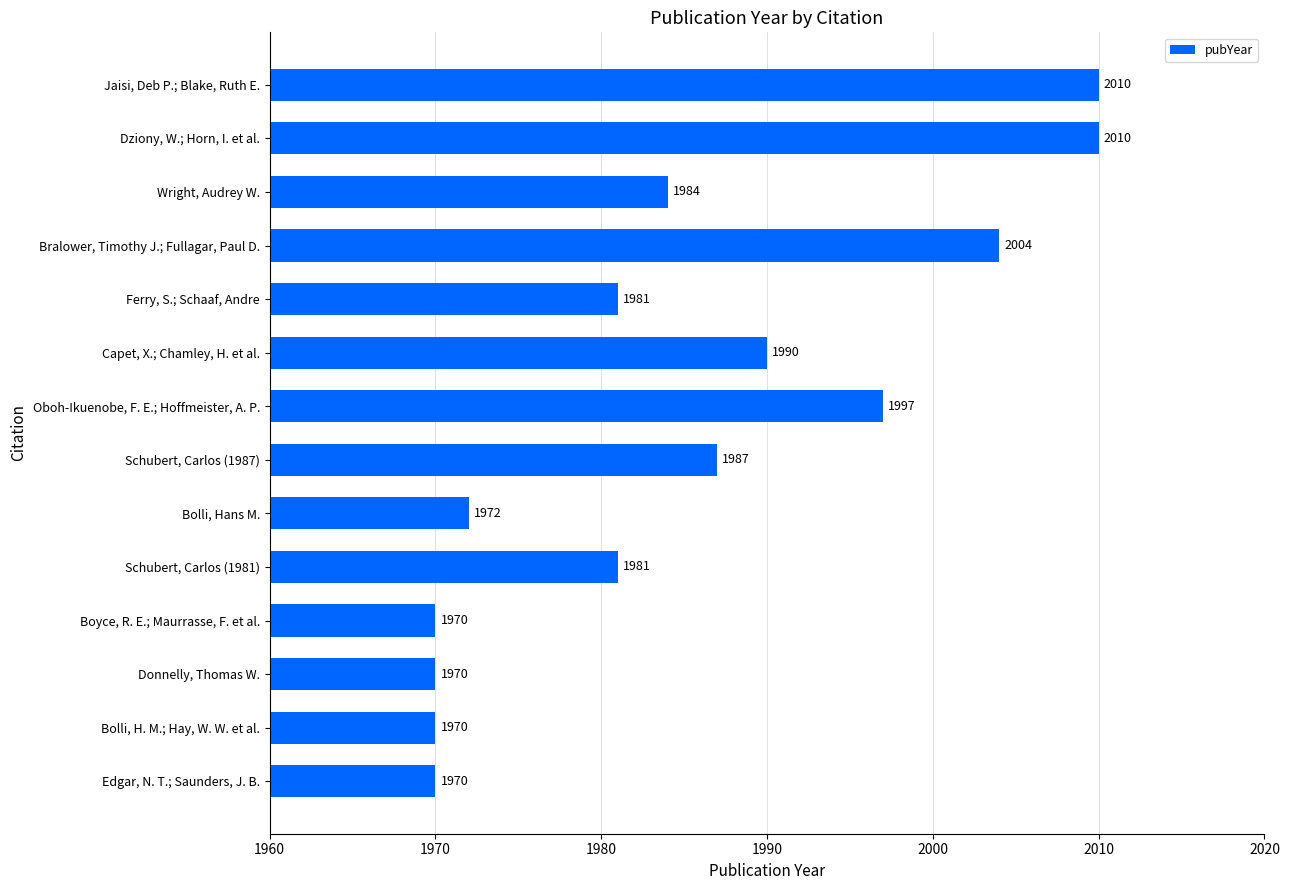

True or false: the data shows 1970 at Boyce, R. E.; Maurrasse, F. et al..

True